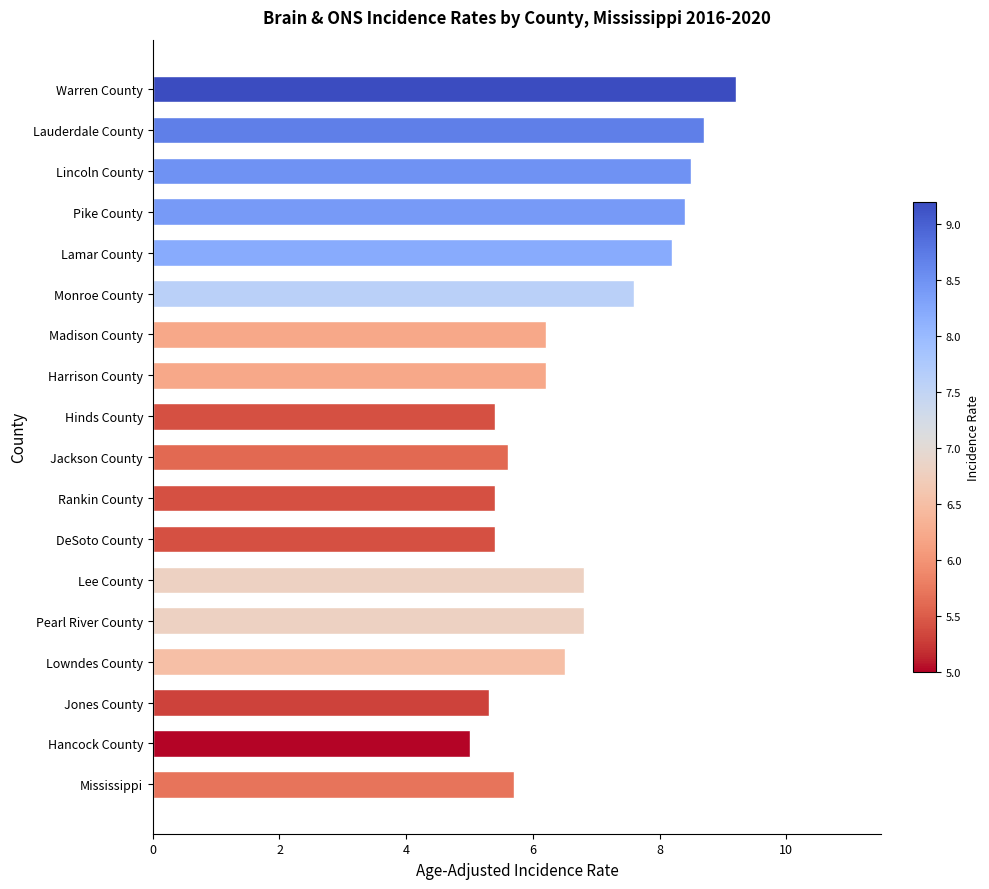

Is it true that the value at Mississippi is 5.7?

True